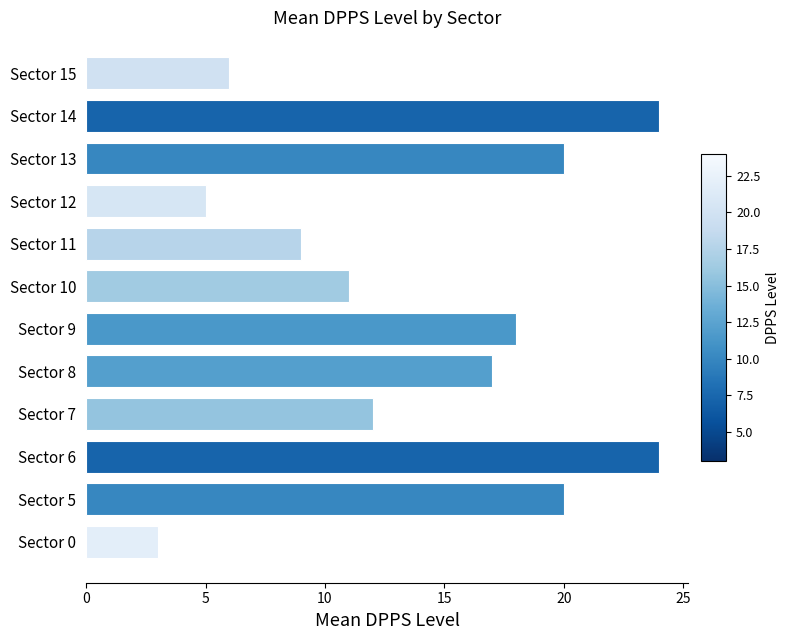

What is the minimum value shown in the chart?

3